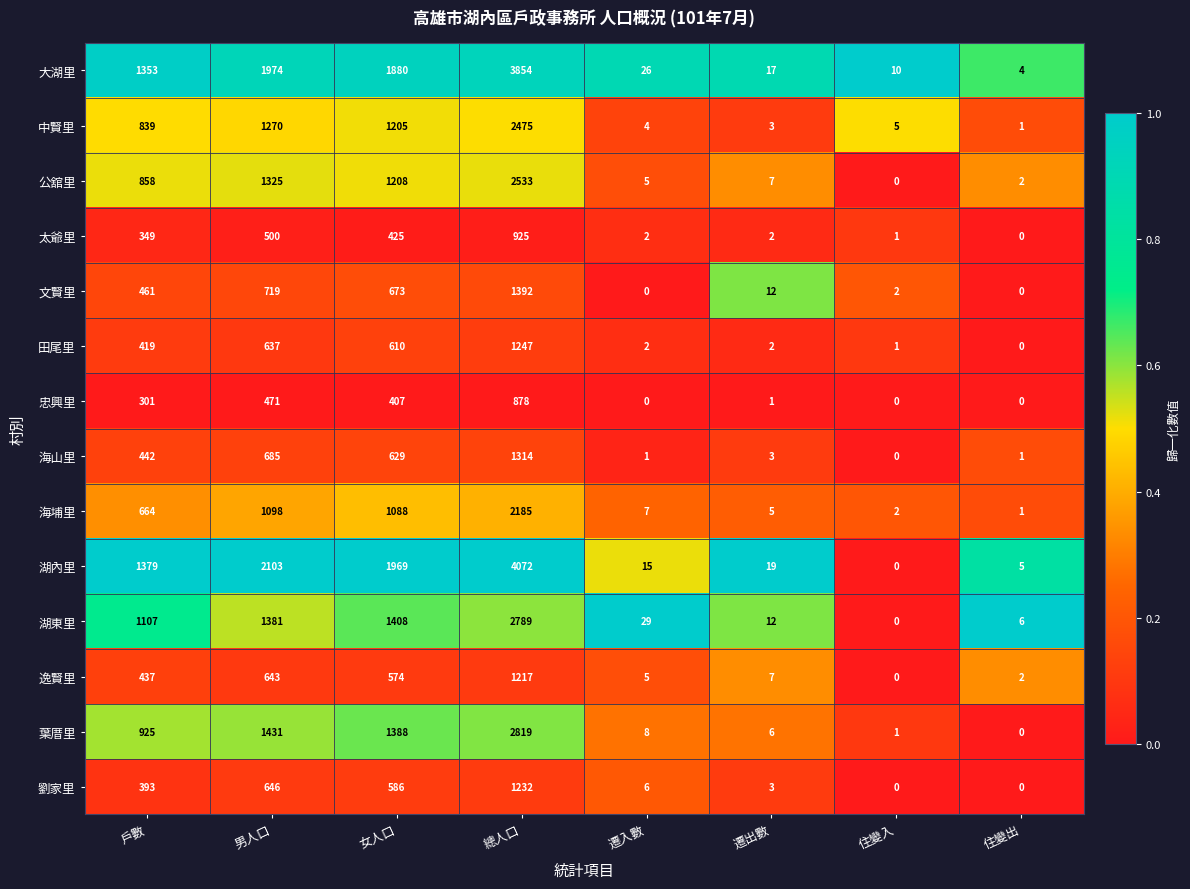

Which series has the widest spread of values?

湖內里